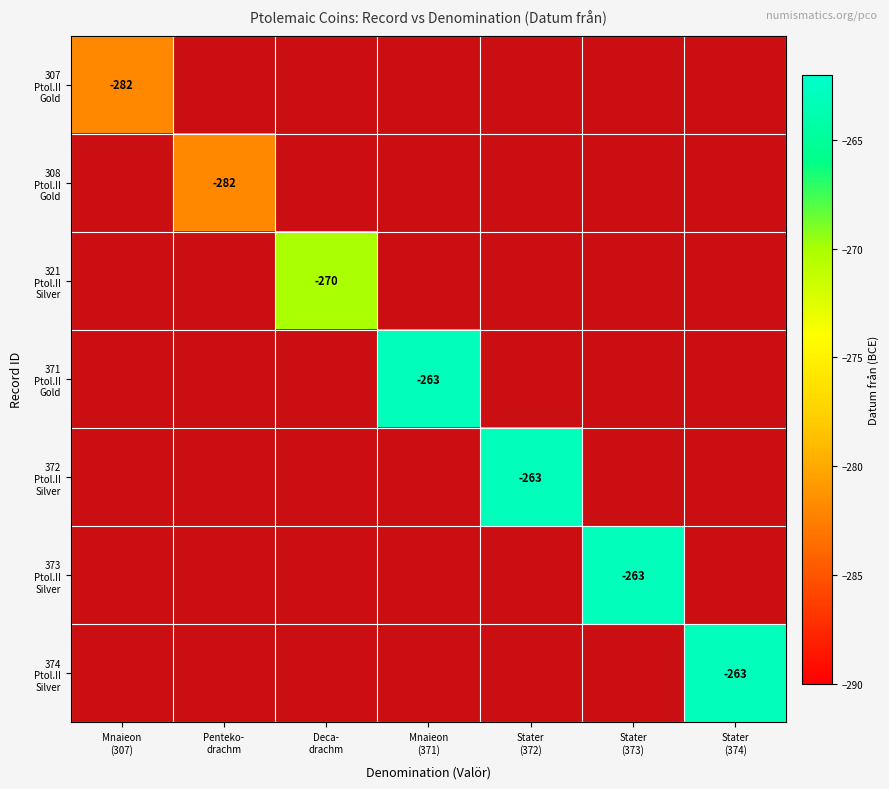

Rank the categories by 307 Ptol.II Gold value from highest to lowest.

Mnaieon (307), Penteko- drachm, Deca- drachm, Mnaieon (371), Stater (372), Stater (373), Stater (374)